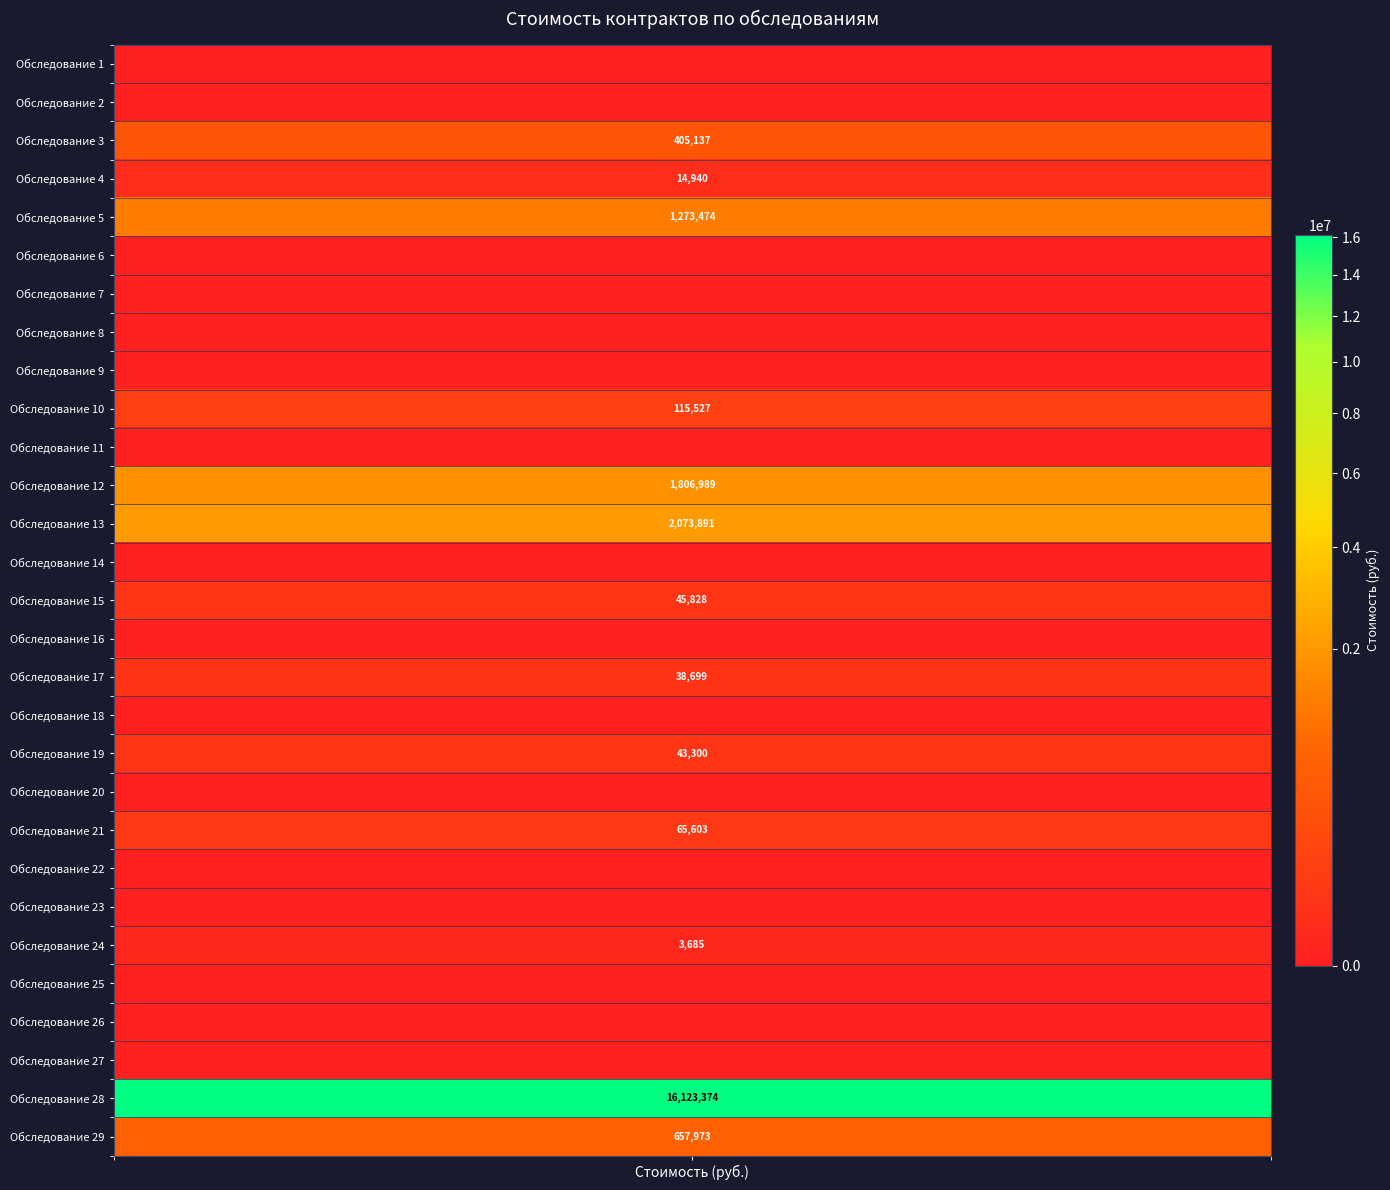

At which category does the chart reach its peak across all series?

28